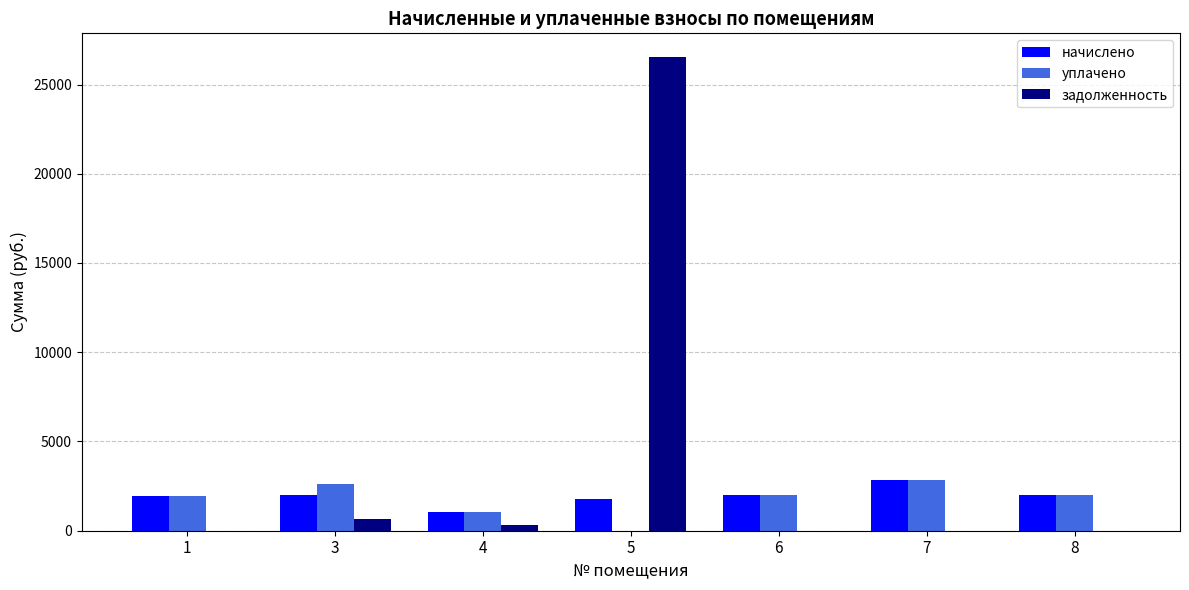

Which series has the largest total across all categories?

задолженность